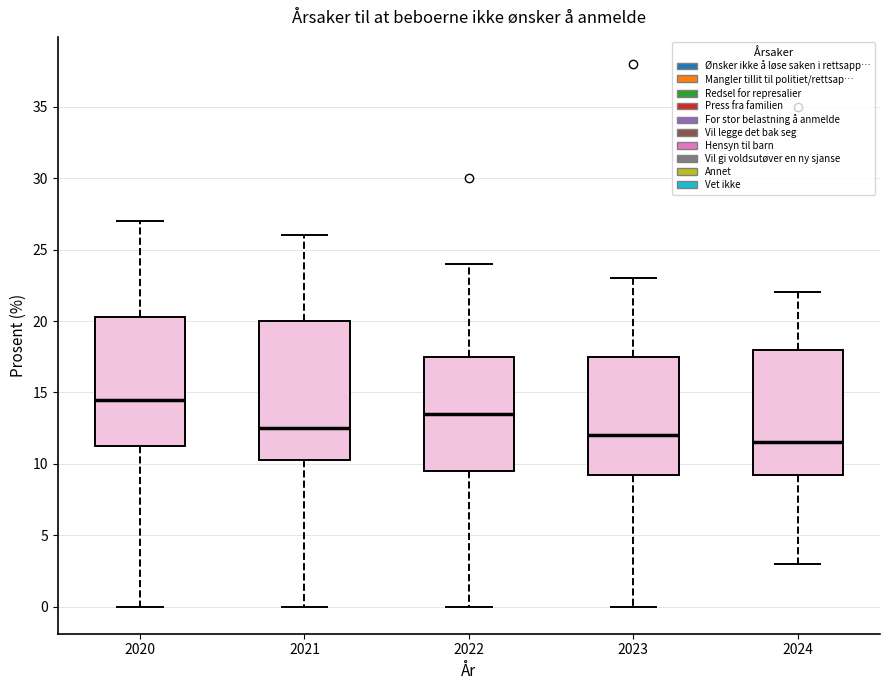

Reading left to right, transcribe this box plot: for each box, give where its median line is, the range the box spans, and where its two whiskers end, as read against the y-axis. The values are not printed on the chart, so give them approximately, as read against the axis.

2020: median 14.5, box 11.5 to 20.5, whiskers 0.0 to 27.0
2021: median 12.5, box 10.5 to 20.0, whiskers 0.0 to 26.0
2022: median 13.5, box 9.5 to 17.5, whiskers 0.0 to 24.0
2023: median 12.0, box 9.5 to 17.5, whiskers 0.0 to 23.0
2024: median 11.5, box 9.5 to 18.0, whiskers 3.0 to 22.0